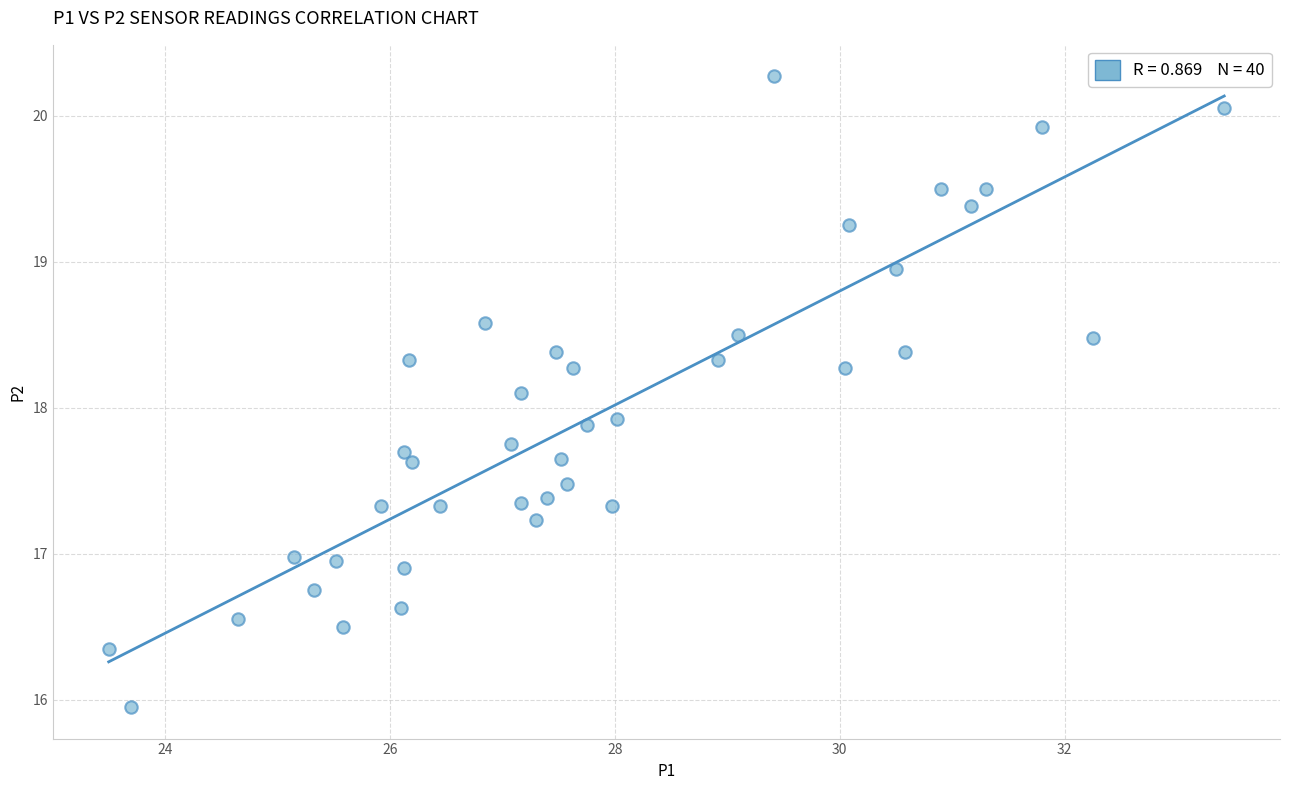

What is the range of X values (max minus min)?

9.9